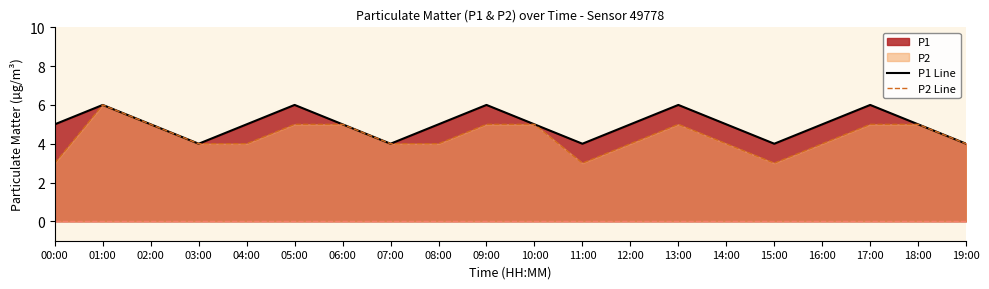

How many values in the P1 Line series exceed 5?

5